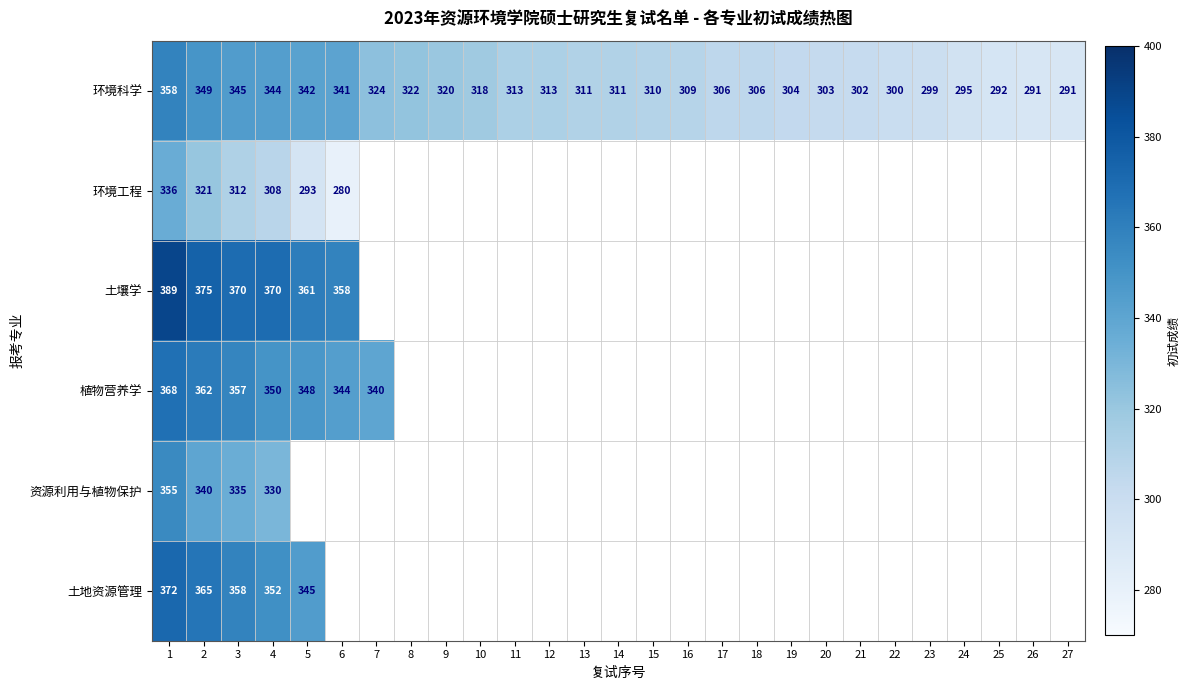

What is the lowest value of the 环境科学 series?

291